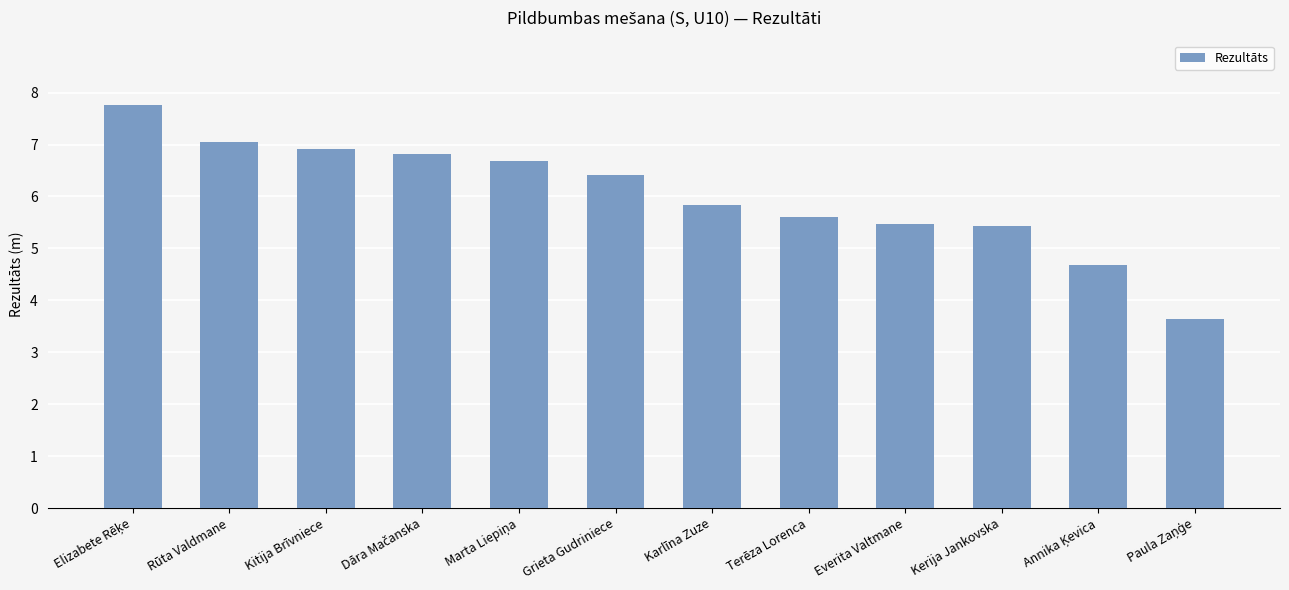

What is the change in value from Kitija Brīvniece to Karlīna Zuze?

-1.1